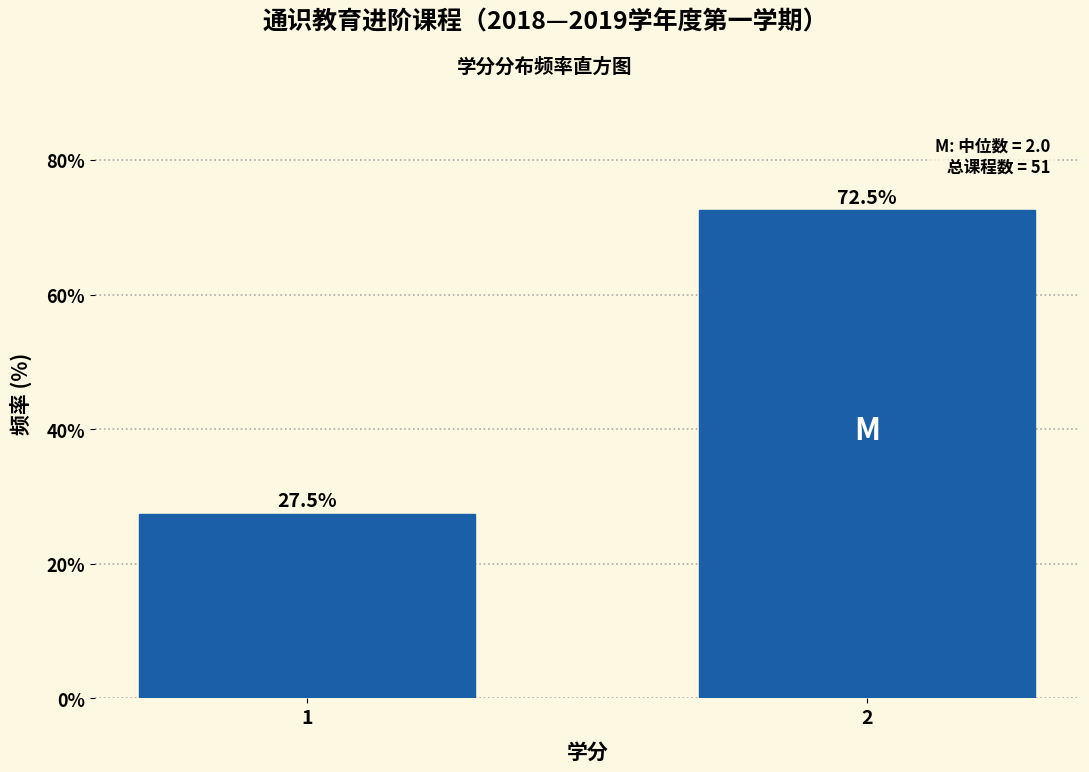

Reading left to right, extract all data points from this chart.

27.5	72.5